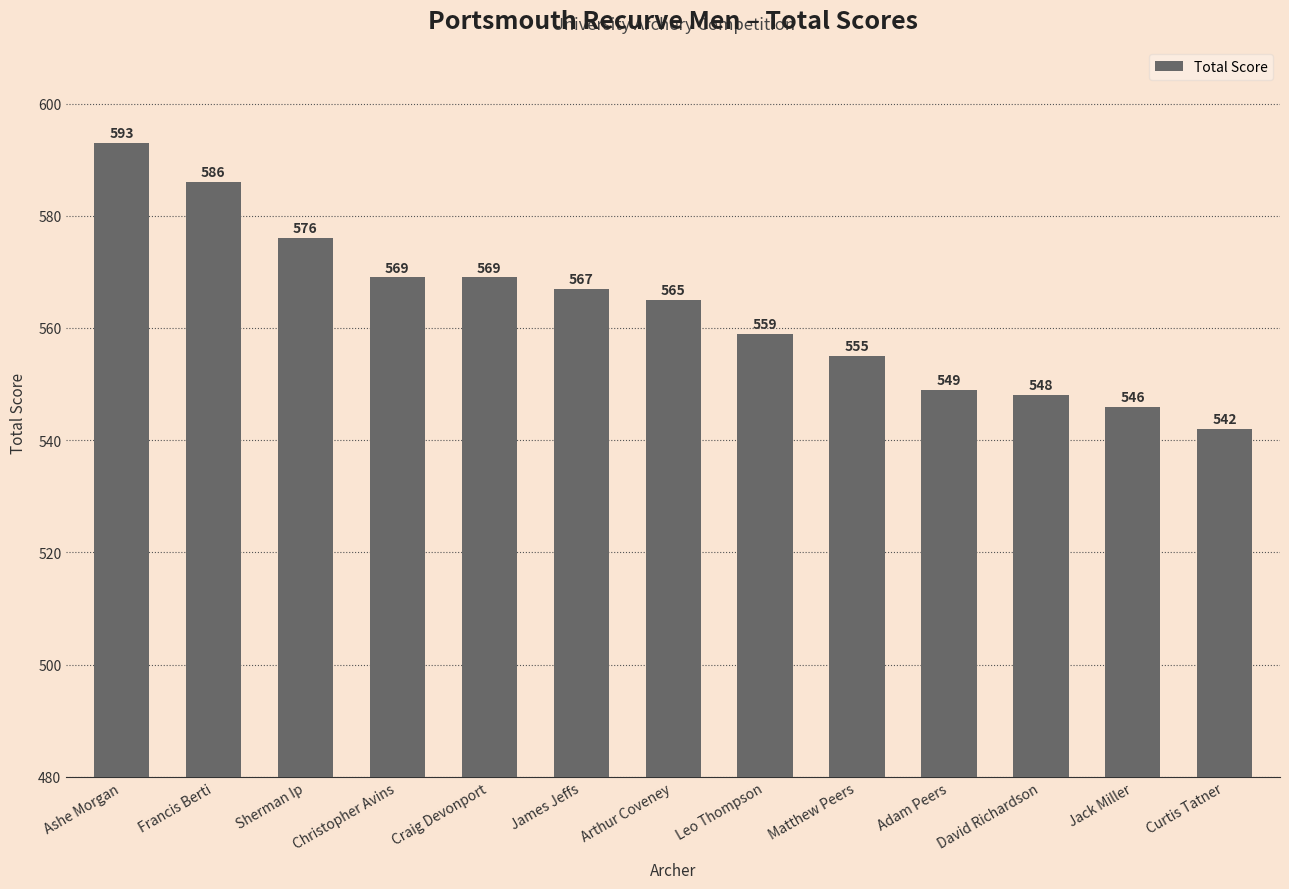

Reading left to right, list all the values displayed in this chart.

Ashe Morgan=593	Francis Berti=586	Sherman Ip=576	Christopher Avins=569	Craig Devonport=569	James Jeffs=567	Arthur Coveney=565	Leo Thompson=559	Matthew Peers=555	Adam Peers=549	David Richardson=548	Jack Miller=546	Curtis Tatner=542